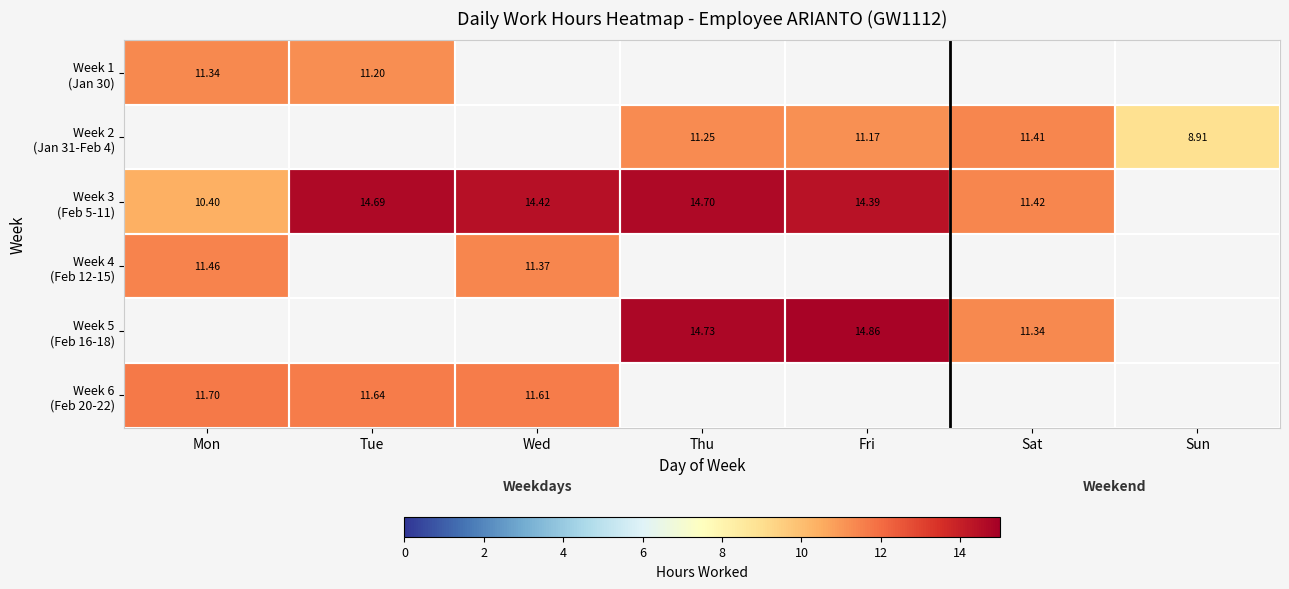

Is the value of Week 3 (Feb 5-11) at Wed greater than the value of Week 2 (Jan 31-Feb 4) at Wed?

No